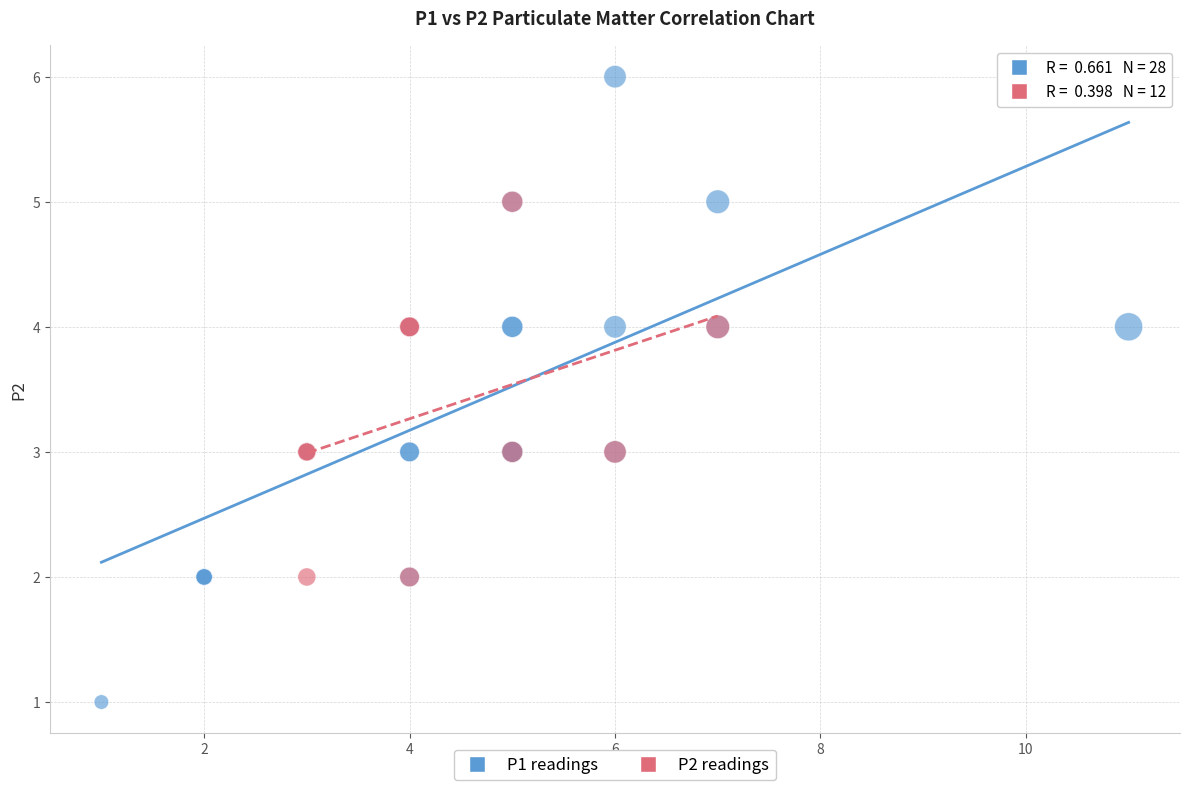

Which series reaches the minimum Y coordinate?

P1 readings